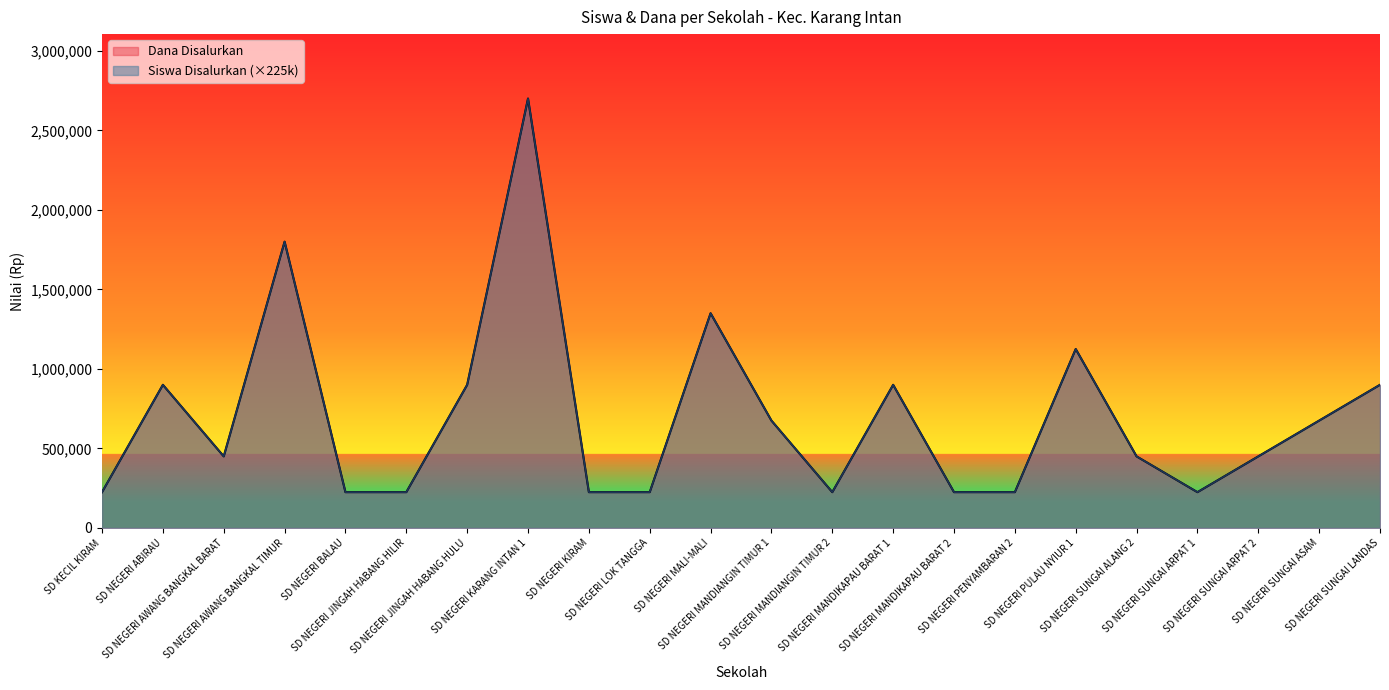

Is it true that Dana Disalurkan equals 225000 at SD NEGERI JINGAH HABANG HILIR?

True